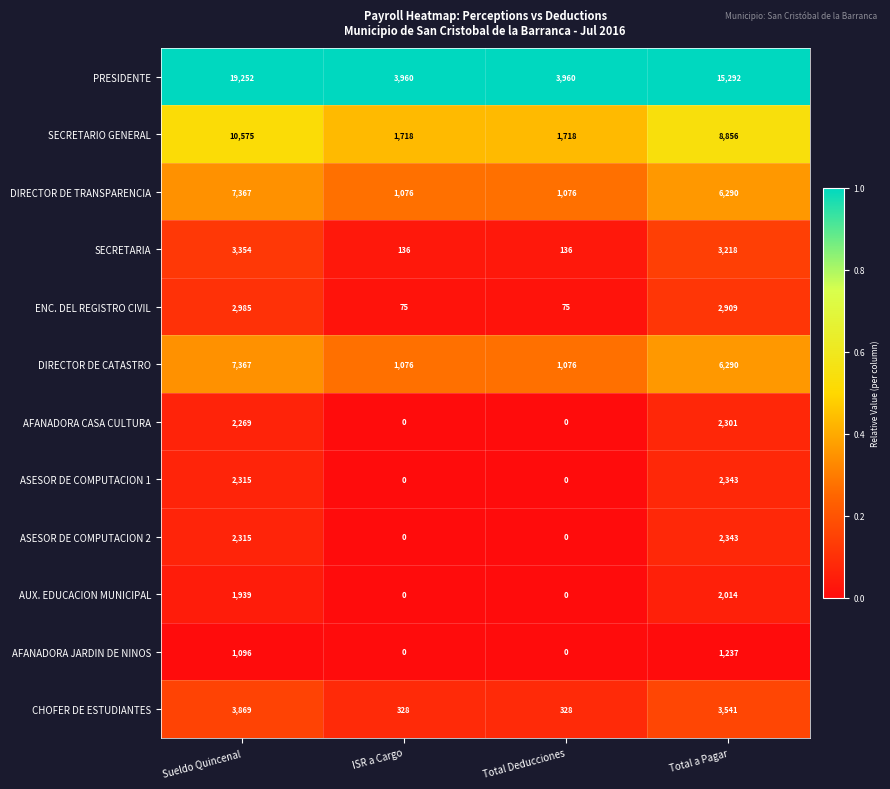

What is the total value across all series at Sueldo Quincenal?

64703